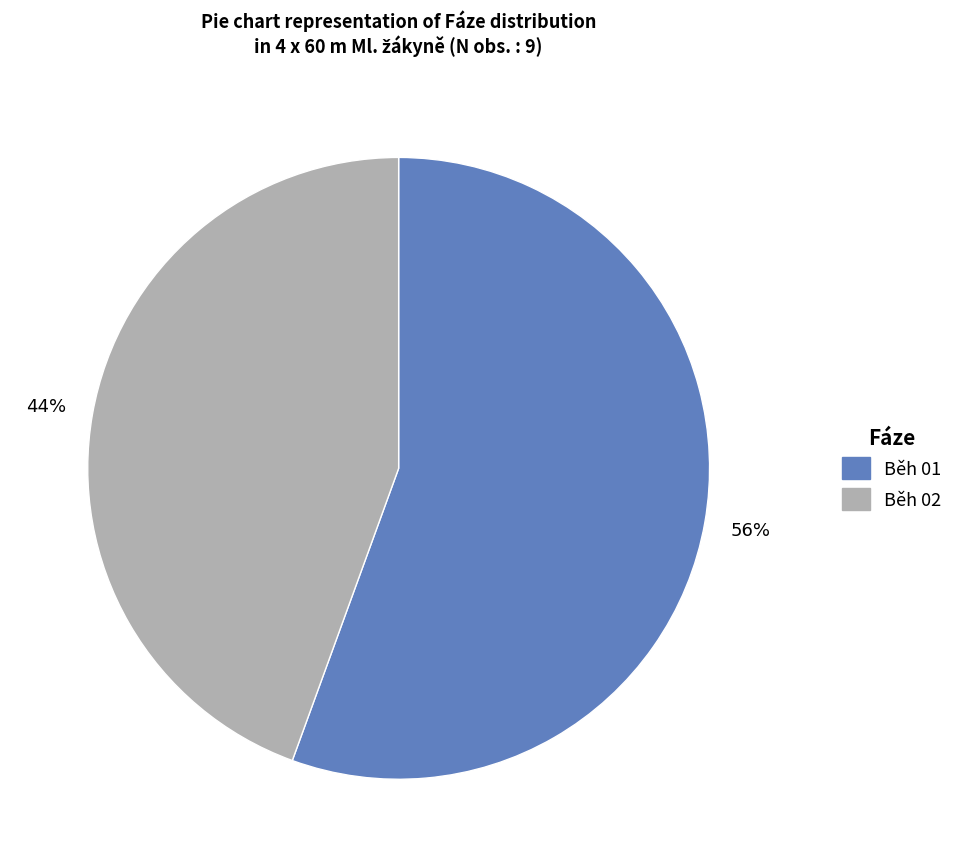

Which has a higher value, Běh 02 or Běh 01?

Běh 01